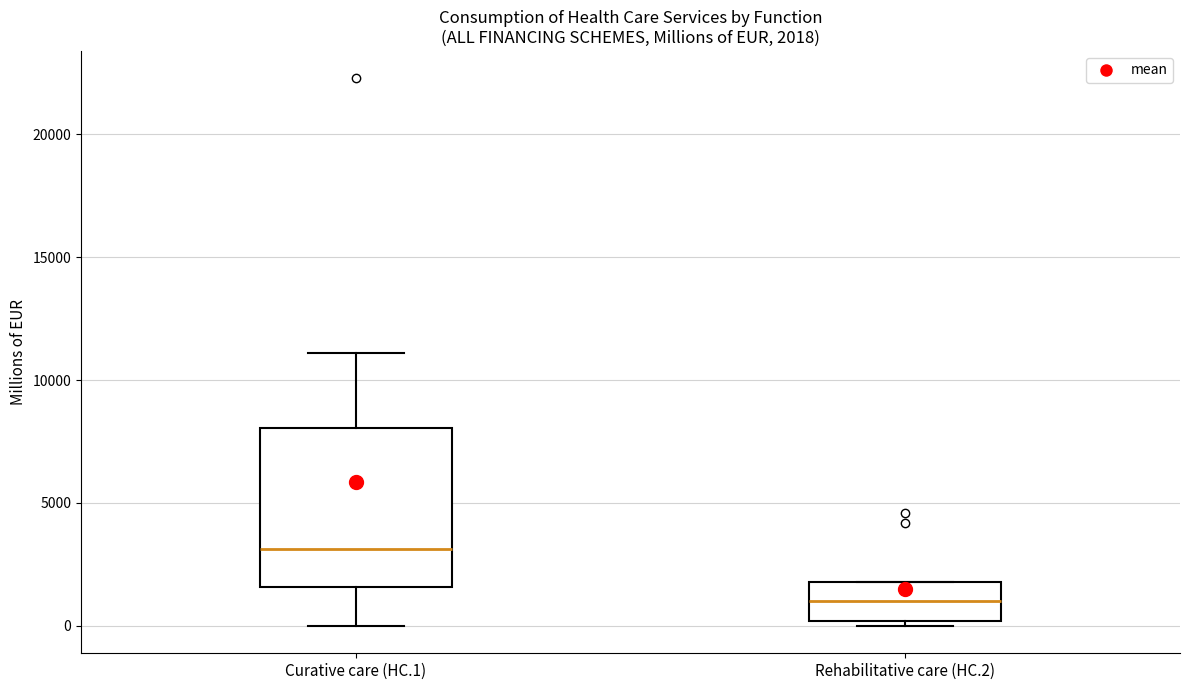

Which box has the highest median line?

Curative care (HC.1)